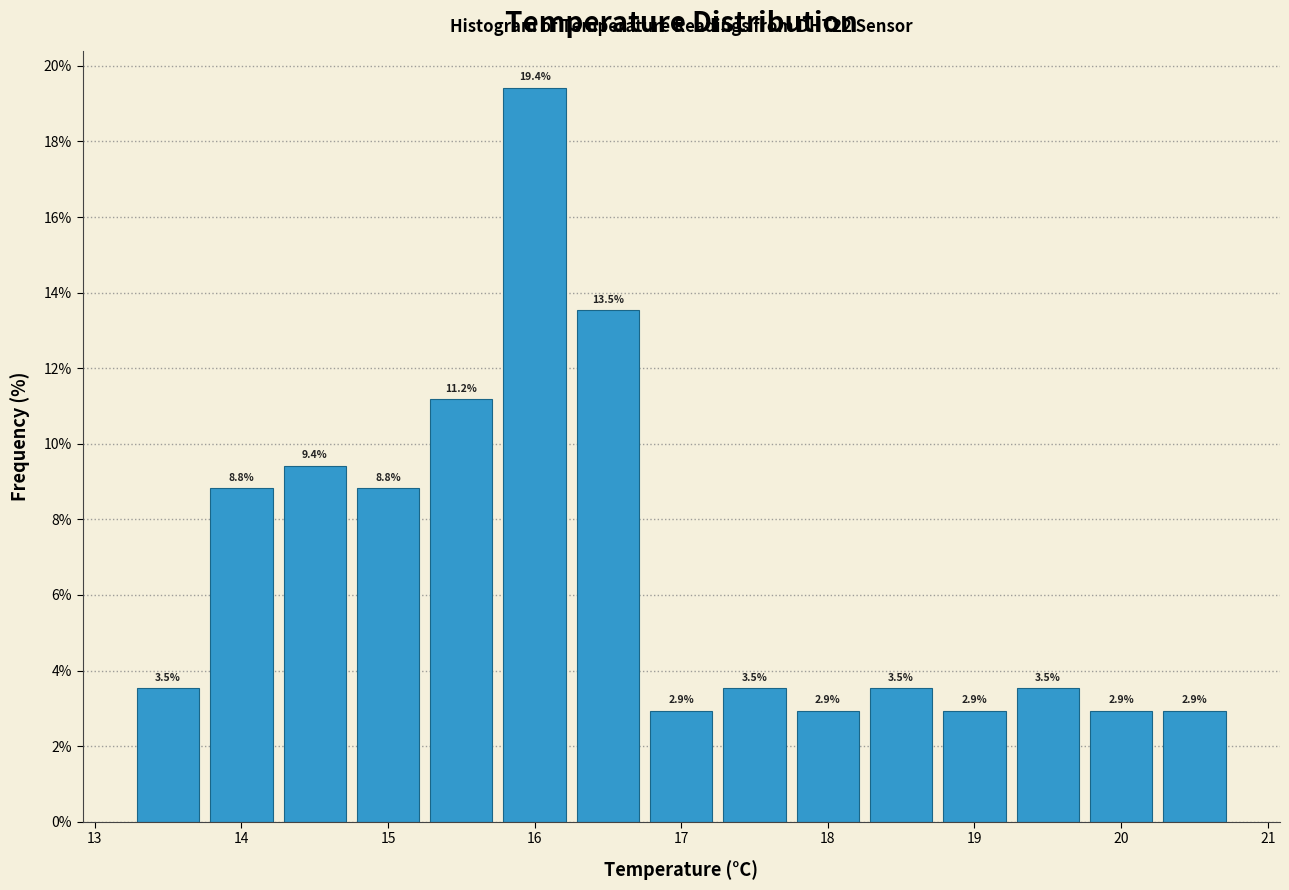

Reading left to right, transcribe this chart: for each bar, give the range it covers on the x-axis and its height. The bar edges are not printed on the chart, so give them approximately, as read against the axis.

13.25 to 13.75: 3.5
13.75 to 14.25: 8.8
14.25 to 14.75: 9.4
14.75 to 15.25: 8.8
15.25 to 15.75: 11.2
15.75 to 16.25: 19.4
16.25 to 16.75: 13.5
16.75 to 17.25: 2.9
17.25 to 17.75: 3.5
17.75 to 18.25: 2.9
18.25 to 18.75: 3.5
18.75 to 19.25: 2.9
19.25 to 19.75: 3.5
19.75 to 20.25: 2.9
20.25 to 20.75: 2.9